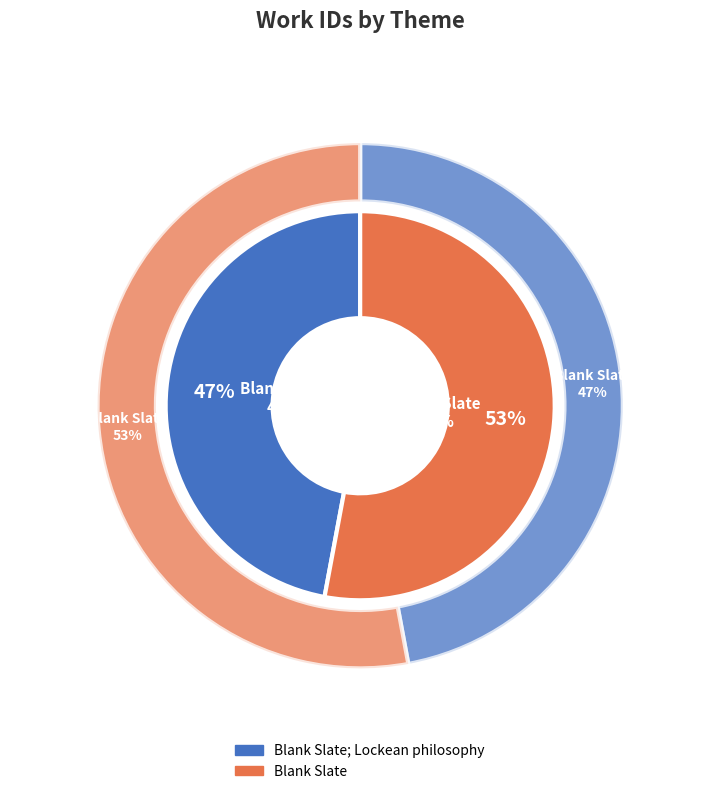

Count the number of slices in the pie.

2